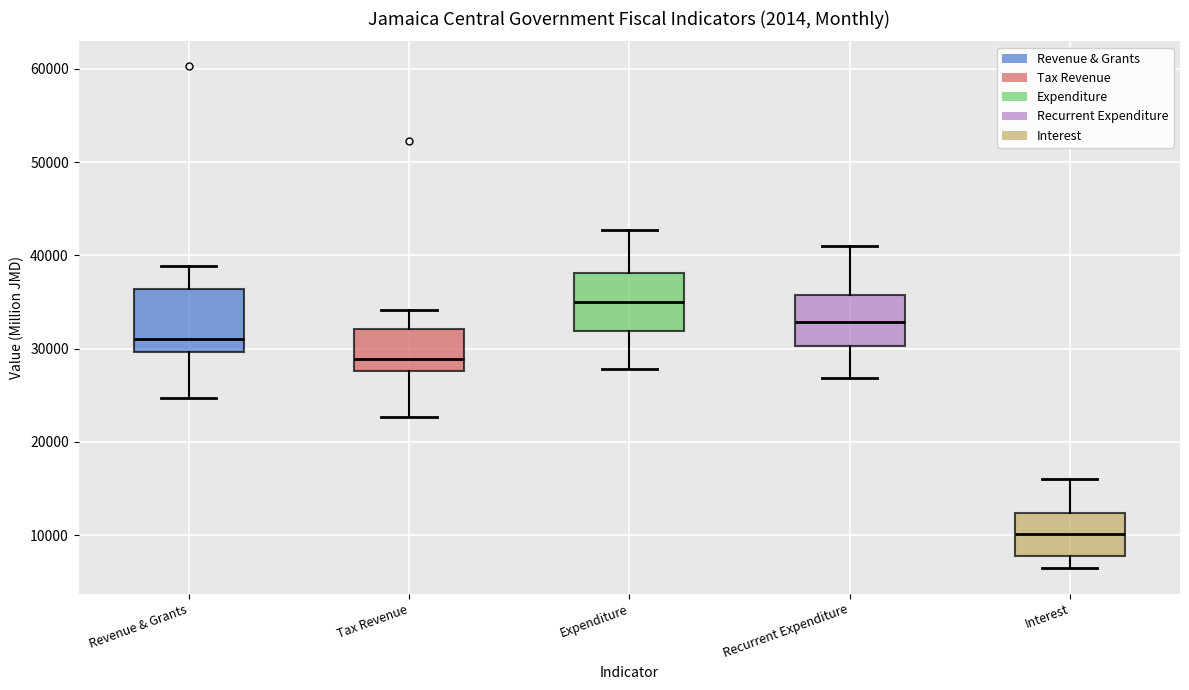

Reading left to right, read every box against the y-axis: the position of its median line, the range the box covers, and the ends of its whiskers. The values are not printed on the chart, so give them approximately, as read against the axis.

Revenue & Grants: median 31000, box 30000 to 36000, whiskers 25000 to 39000
Tax Revenue: median 29000, box 28000 to 32000, whiskers 23000 to 34000
Expenditure: median 35000, box 32000 to 38000, whiskers 28000 to 43000
Recurrent Expenditure: median 33000, box 30000 to 36000, whiskers 27000 to 41000
Interest: median 10000, box 8000 to 12000, whiskers 6000 to 16000